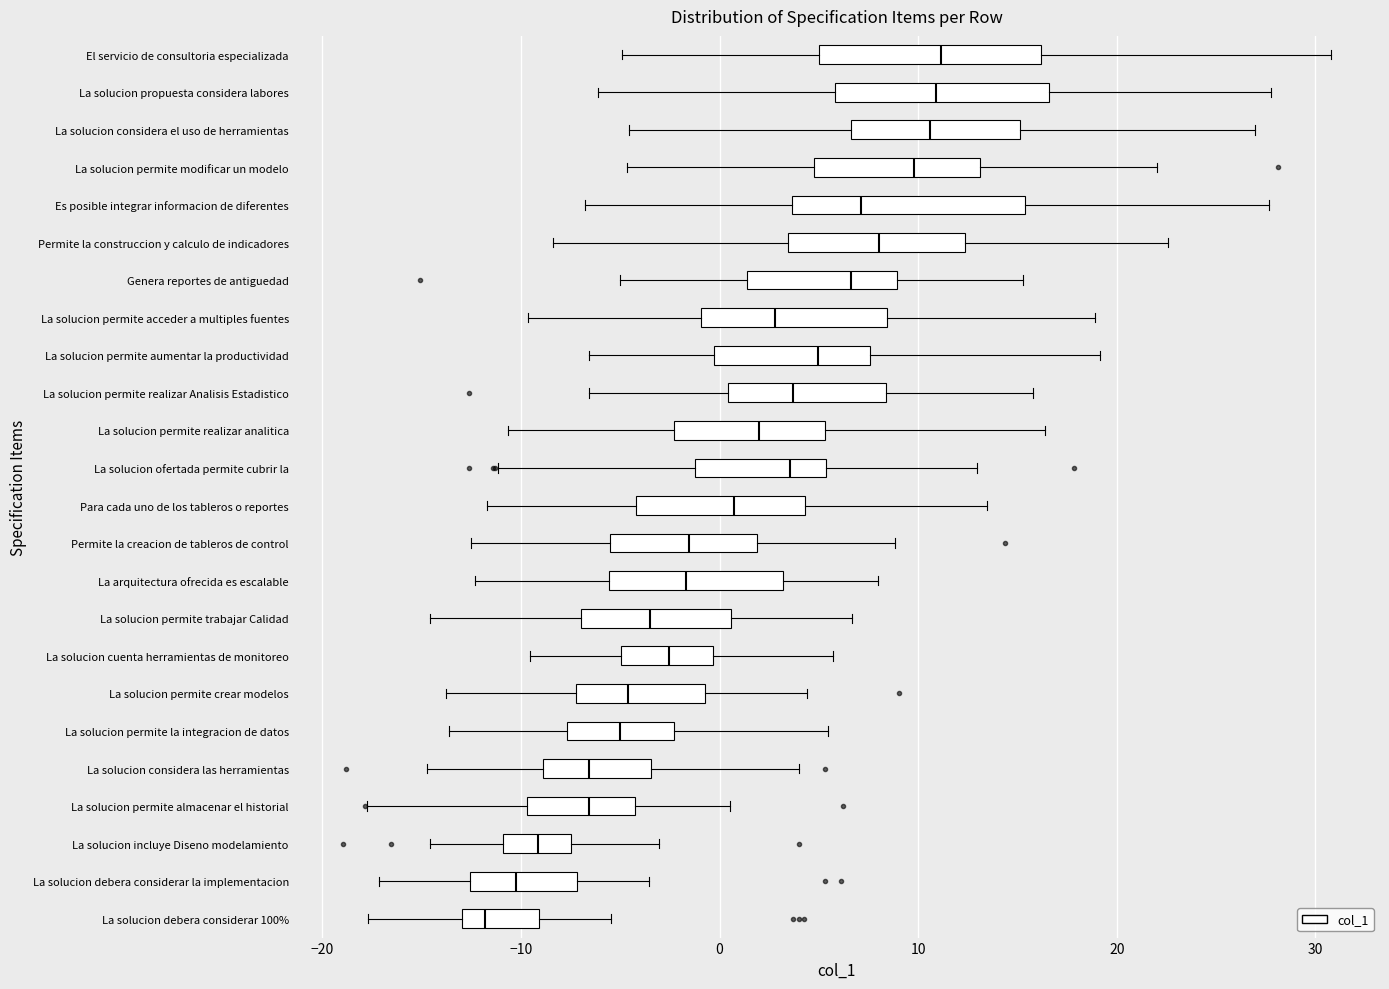

Reading bottom to top, transcribe this box plot: for each box, give where its median line is, the range the box spans, and where its two whiskers end, as read against the x-axis. The values are not printed on the chart, so give them approximately, as read against the axis.

La solucion debera considerar 100%: median -12, box -13 to -9, whiskers -18 to -5
La solucion debera considerar la implementacion: median -10, box -13 to -7, whiskers -17 to -4
La solucion incluye Diseno modelamiento: median -9, box -11 to -7, whiskers -15 to -3
La solucion permite almacenar el historial: median -7, box -10 to -4, whiskers -18 to 1
La solucion considera las herramientas: median -7, box -9 to -3, whiskers -15 to 4
La solucion permite la integracion de datos: median -5, box -8 to -2, whiskers -14 to 5
La solucion permite crear modelos: median -5, box -7 to -1, whiskers -14 to 4
La solucion cuenta herramientas de monitoreo: median -3, box -5 to 0, whiskers -10 to 6
La solucion permite trabajar Calidad: median -3, box -7 to 1, whiskers -15 to 7
La arquitectura ofrecida es escalable: median -2, box -6 to 3, whiskers -12 to 8
Permite la creacion de tableros de control: median -2, box -5 to 2, whiskers -13 to 9
Para cada uno de los tableros o reportes: median 1, box -4 to 4, whiskers -12 to 13
La solucion ofertada permite cubrir la: median 4, box -1 to 5, whiskers -11 to 13
La solucion permite realizar analitica: median 2, box -2 to 5, whiskers -11 to 16
La solucion permite realizar Analisis Estadistico: median 4, box 0 to 8, whiskers -7 to 16
La solucion permite aumentar la productividad: median 5, box 0 to 8, whiskers -7 to 19
La solucion permite acceder a multiples fuentes: median 3, box -1 to 8, whiskers -10 to 19
Genera reportes de antiguedad: median 7, box 1 to 9, whiskers -5 to 15
Permite la construccion y calculo de indicadores: median 8, box 3 to 12, whiskers -8 to 23
Es posible integrar informacion de diferentes: median 7, box 4 to 15, whiskers -7 to 28
La solucion permite modificar un modelo: median 10, box 5 to 13, whiskers -5 to 22
La solucion considera el uso de herramientas: median 11, box 7 to 15, whiskers -5 to 27
La solucion propuesta considera labores: median 11, box 6 to 17, whiskers -6 to 28
El servicio de consultoria especializada: median 11, box 5 to 16, whiskers -5 to 31